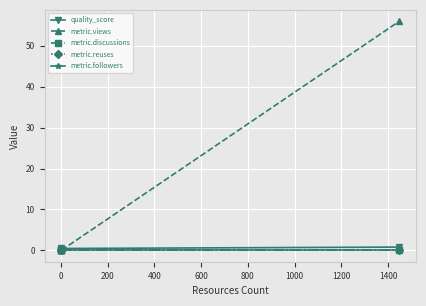

Rank the series at 0 from lowest to highest value.

metric.views, metric.discussions, metric.reuses, metric.followers, quality_score